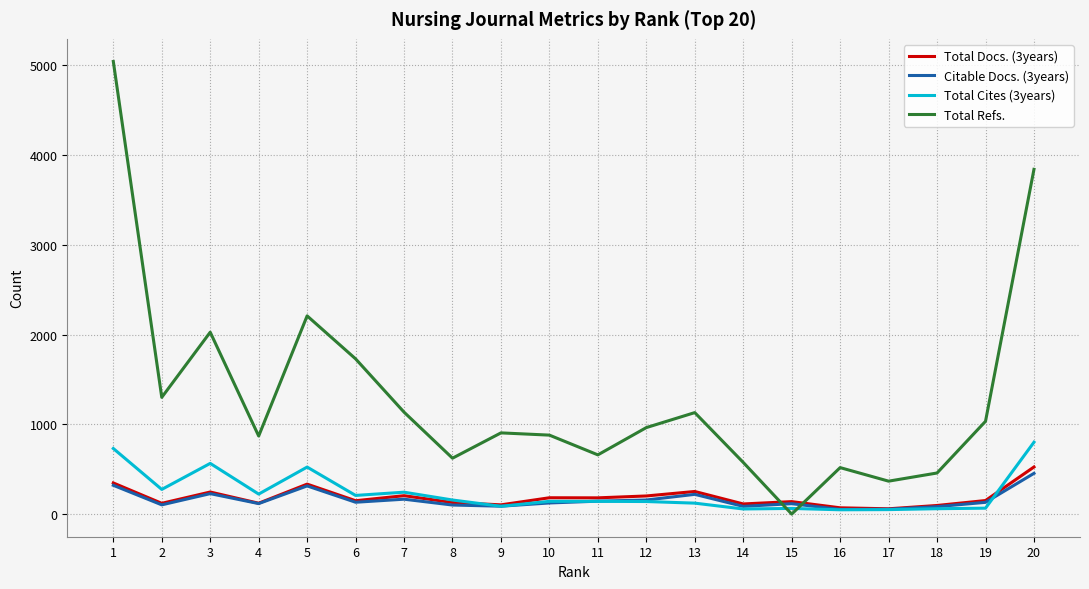

True or false: Total Cites (3years) has a value of 48 at 16.

True